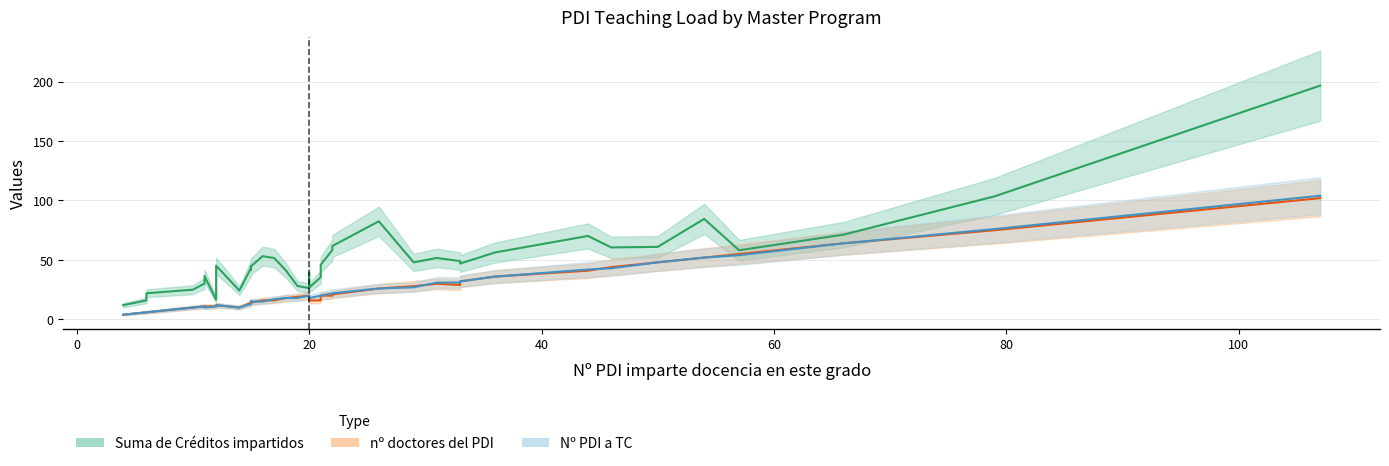

How many data points does each series have?

38